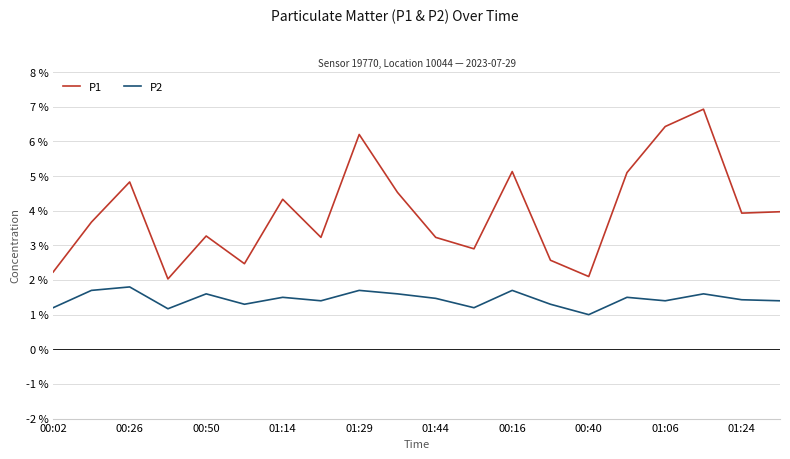

Which series has the largest total across all categories?

P1